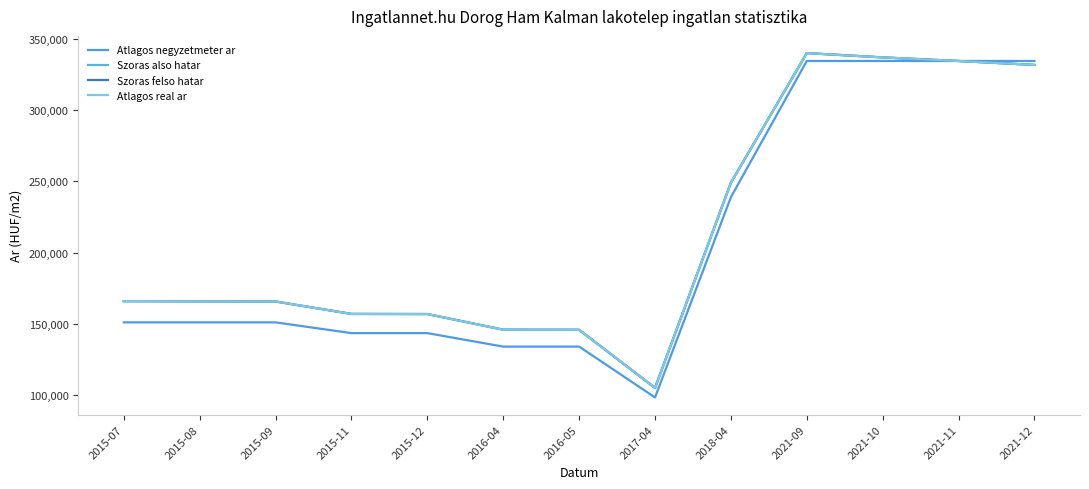

Reading left to right, what are all the values shown in this chart?

Atlagos negyzetmeter ar: 2015-07=150943	2015-08=150943	2015-09=150943	2015-11=143396	2015-12=143396	2016-04=133928	2016-05=133928	2017-04=98214	2018-04=238888	2021-09=334545	2021-10=334545	2021-11=334545	2021-12=334545
Szoras also hatar: 2015-07=165861	2015-08=165738	2015-09=165614	2015-11=156867	2015-12=156790	2016-04=145789	2016-05=145717	2017-04=104924	2018-04=249076	2021-09=340078	2021-10=337059	2021-11=334545	2021-12=331771
Szoras felso hatar: 2015-07=165861	2015-08=165738	2015-09=165614	2015-11=156867	2015-12=156790	2016-04=145789	2016-05=145717	2017-04=104924	2018-04=249076	2021-09=340078	2021-10=337059	2021-11=334545	2021-12=331771
Atlagos real ar: 2015-07=165861	2015-08=165738	2015-09=165614	2015-11=156867	2015-12=156790	2016-04=145789	2016-05=145717	2017-04=104924	2018-04=249076	2021-09=340078	2021-10=337059	2021-11=334545	2021-12=331771